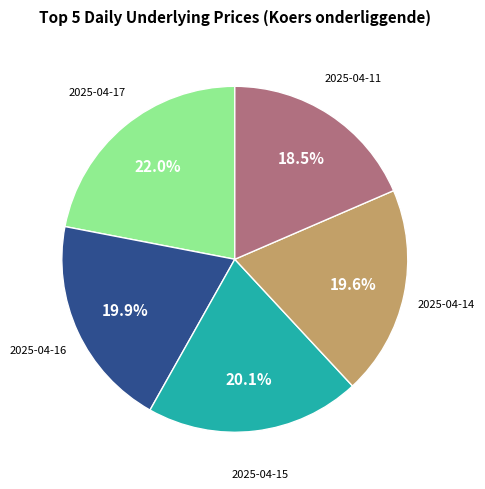

How many slices are in this pie chart?

5